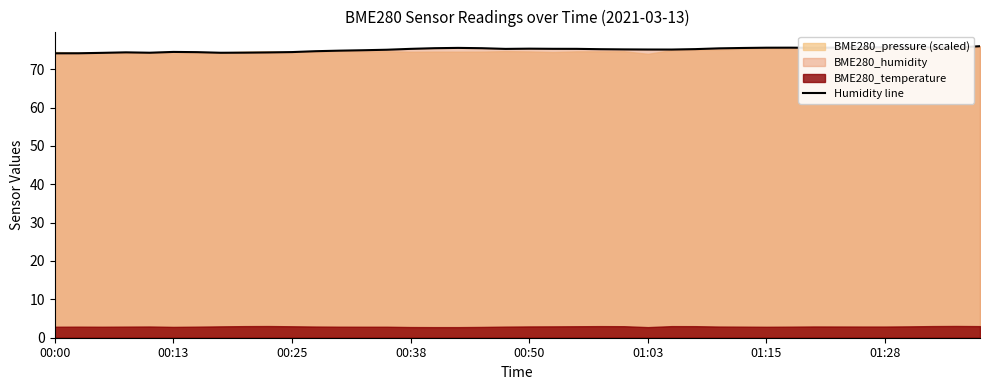

What is the highest value of the Humidity line series?

76.0